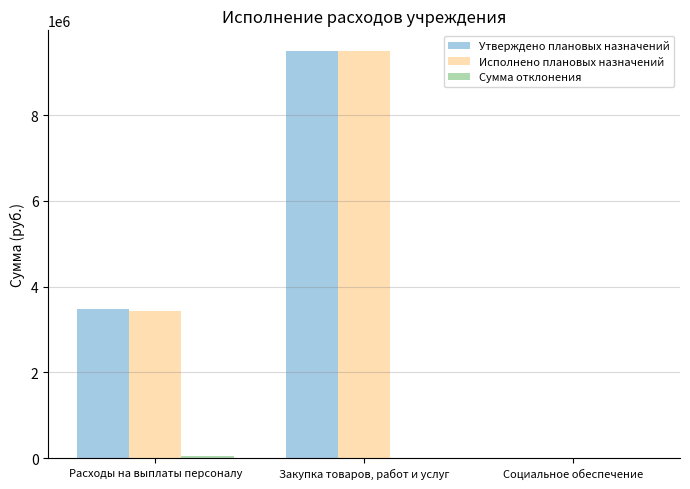

What is the maximum value shown in the chart?

9505599.9